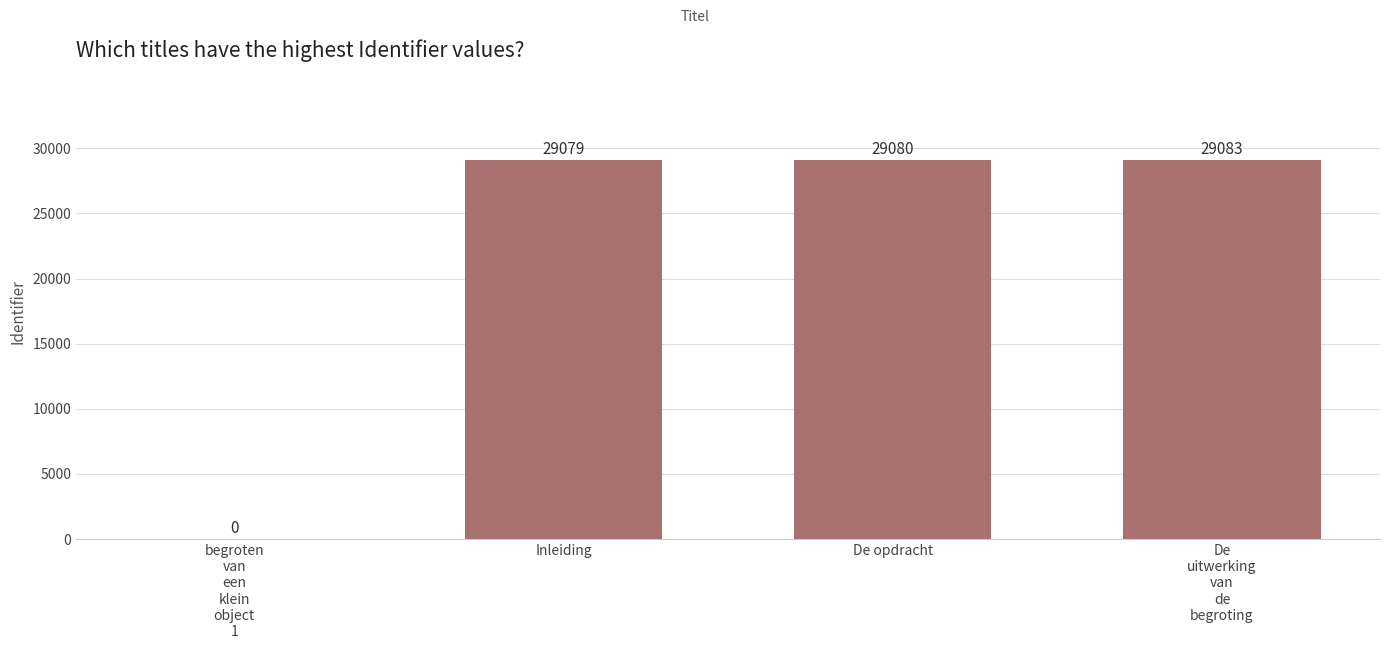

What is the approximate value at De opdracht, to the nearest 50?

29100